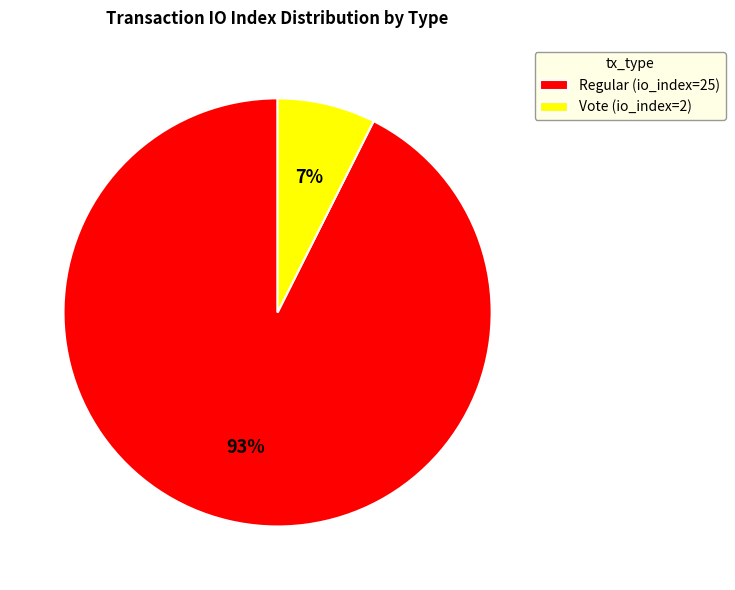

Rank the categories by value from lowest to highest.

Vote (io_index=2), Regular (io_index=25)